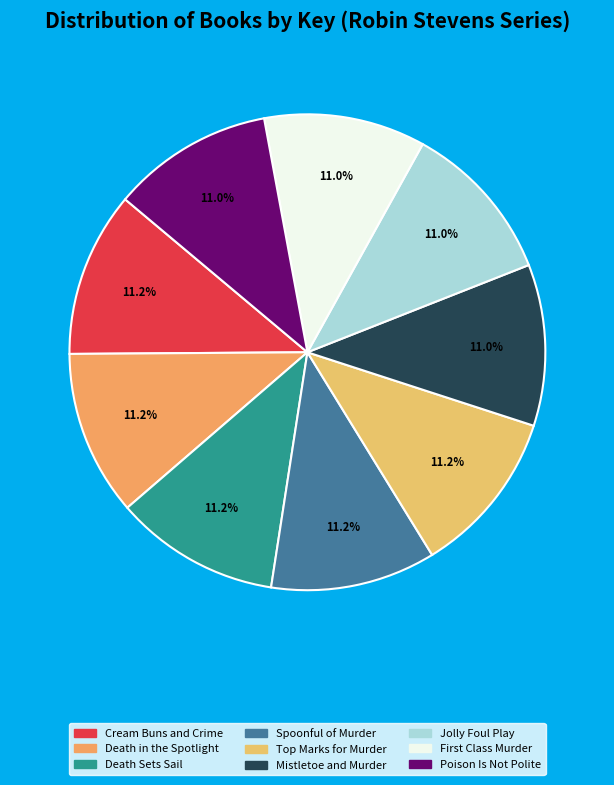

Count the number of slices in the pie.

9